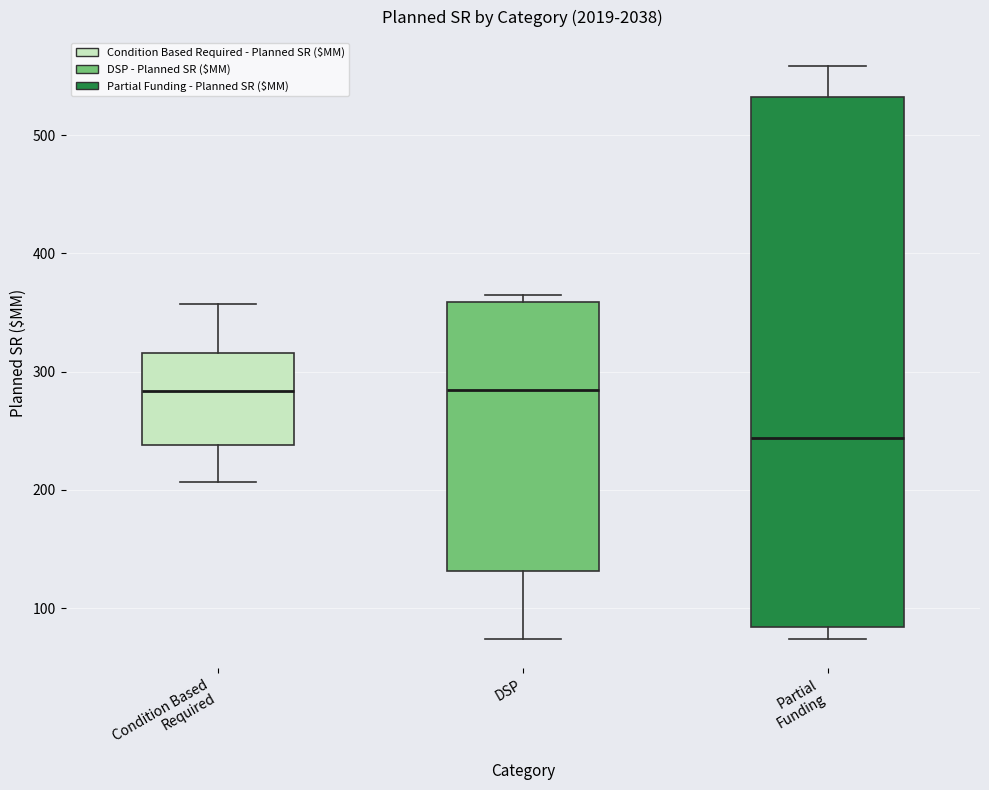

Which box is the tallest, from its lower edge to its upper edge?

Partial Funding